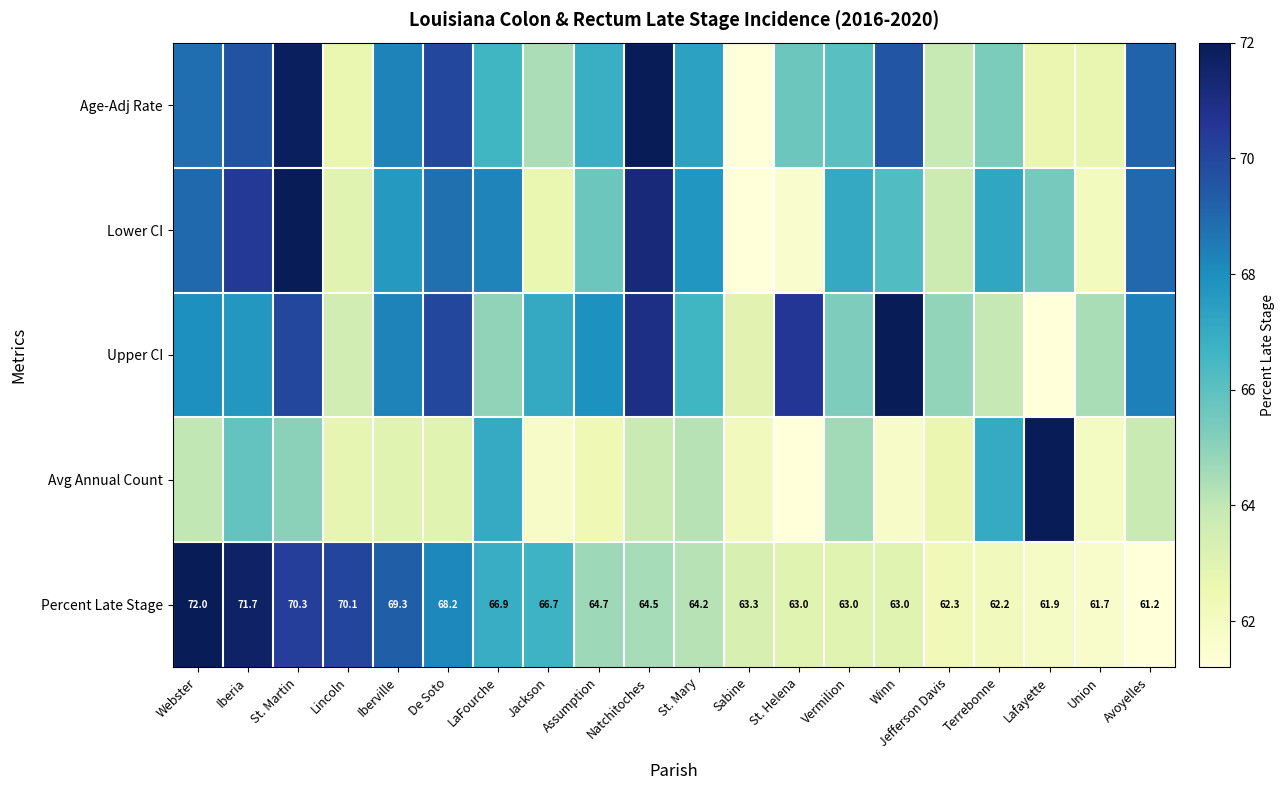

Where is Percent Late Stage nearest to the value 66?

Jackson